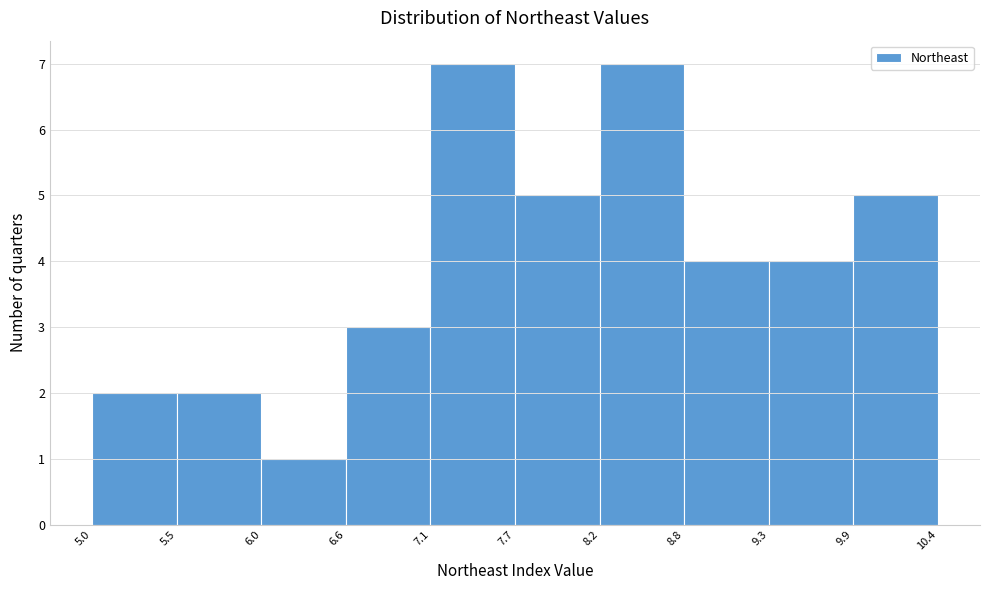

Reading left to right, transcribe this chart: for each bar, give the range it covers on the x-axis and its height. The values are not printed on the chart, so give them approximately, as read against the axis.

5.0 to 5.5: 2
5.5 to 6.0: 2
6.0 to 6.6: 1
6.6 to 7.1: 3
7.1 to 7.7: 7
7.7 to 8.2: 5
8.2 to 8.8: 7
8.8 to 9.3: 4
9.3 to 9.9: 4
9.9 to 10.4: 5